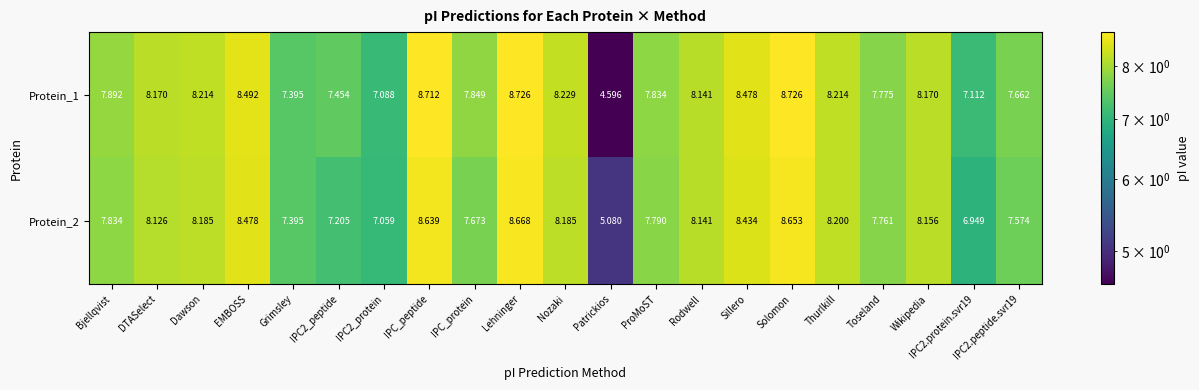

Where is Protein_2 nearest to the value 6?

Patrickios